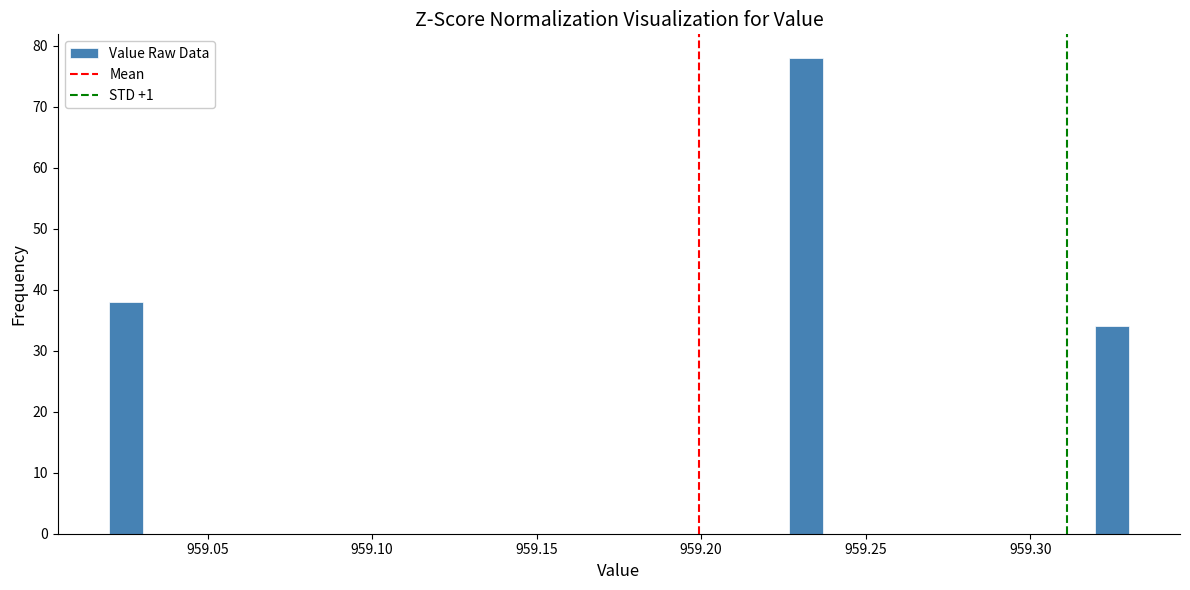

Around what value on the x-axis is the tallest bar? Give the approximate position of its centre, as read against the axis.

959.230